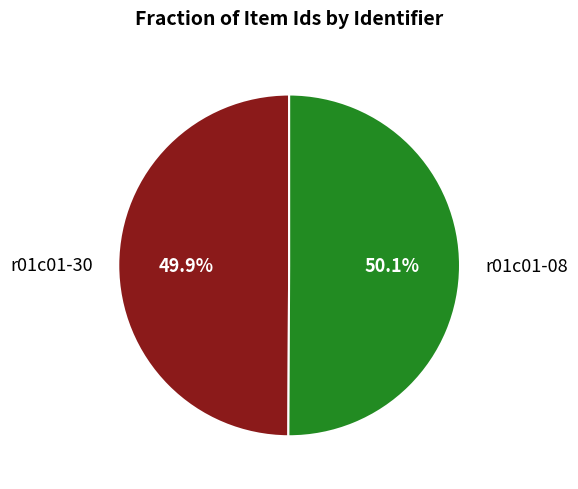

To the nearest percent, what is the combined percentage of r01c01-30 and r01c01-08?

100%